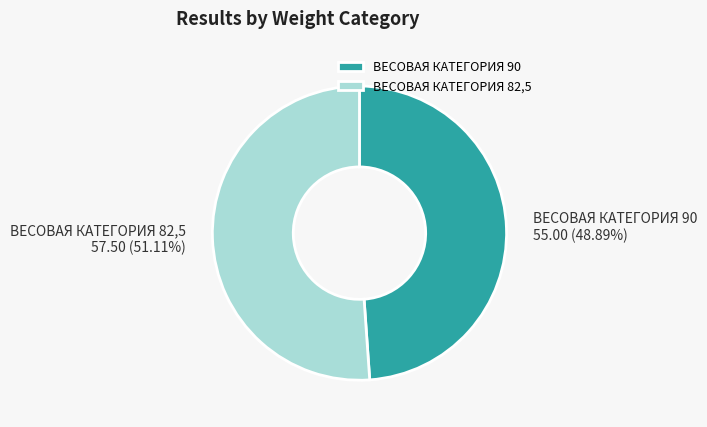

How many slices are in this pie chart?

2